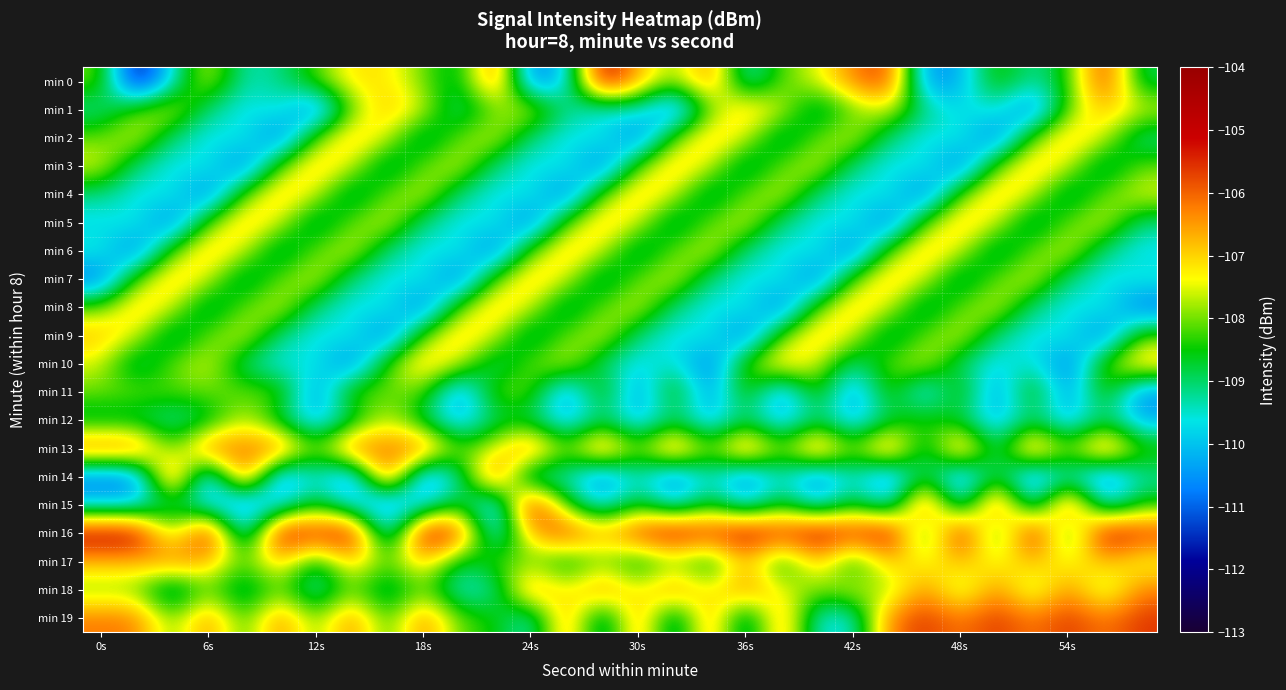

At how many categories does at least one series exceed -105?

15